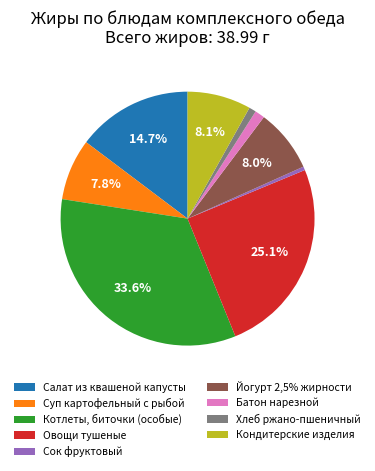

To the nearest percent, what portion does Кондитерские изделия represent?

8%